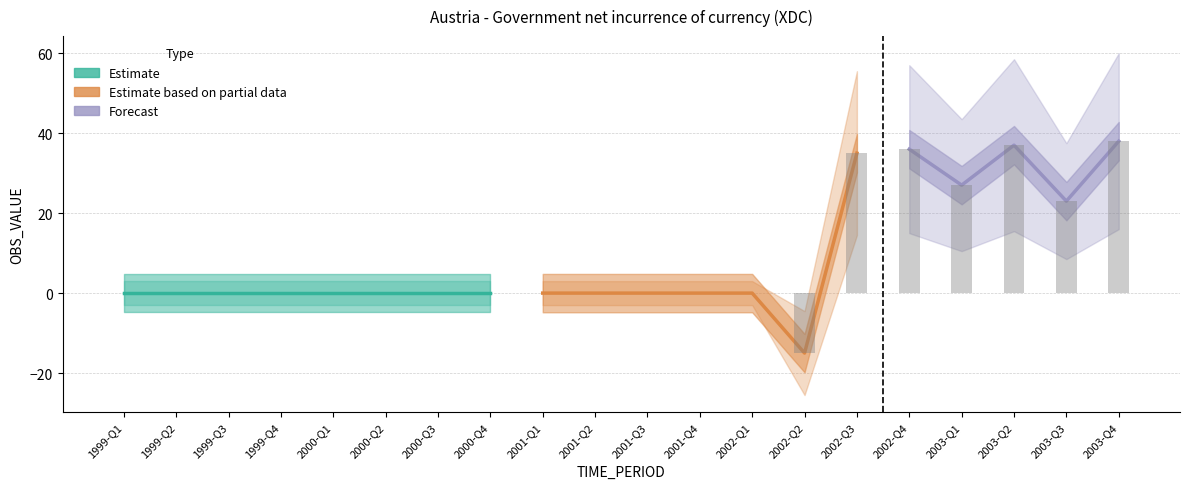

The DECIMALS series shows 8 at 2000-Q1. True or false?

False